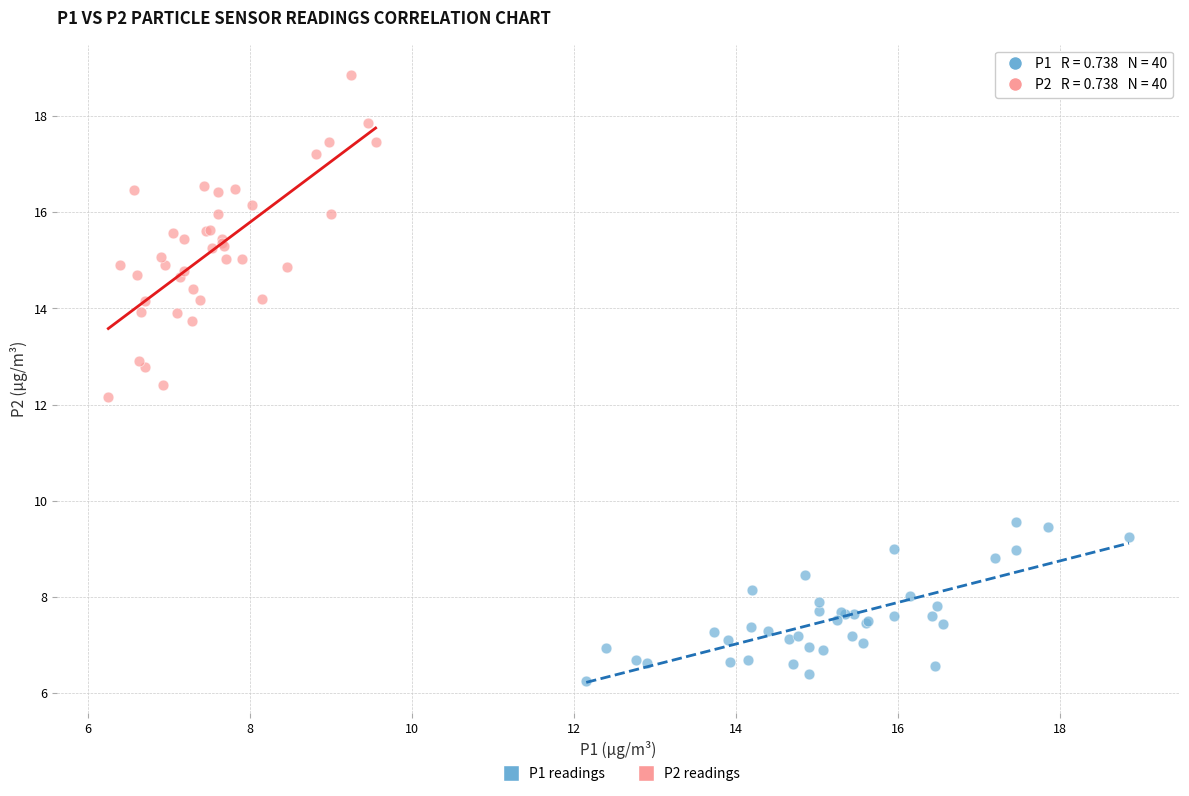

Which series contains the lowest Y value?

P1 readings